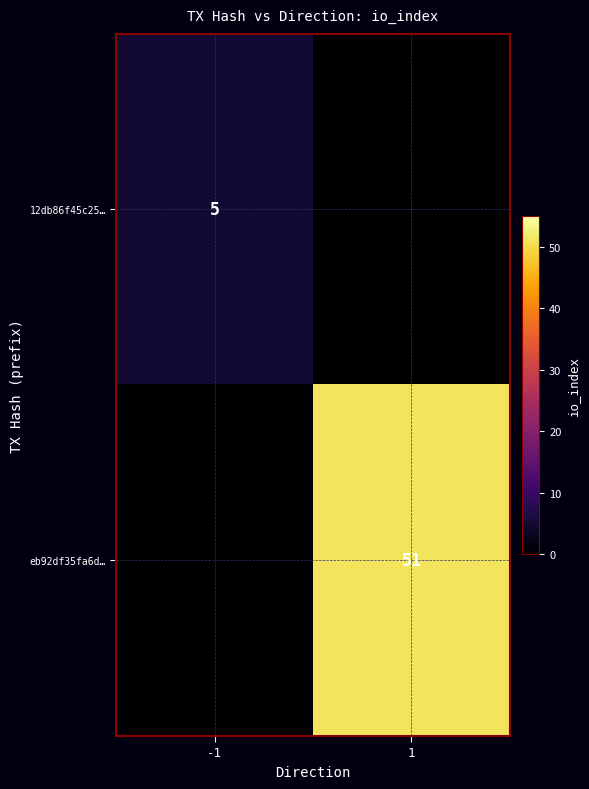

Is it true that 12db86f45c25… equals 2 at -1?

False